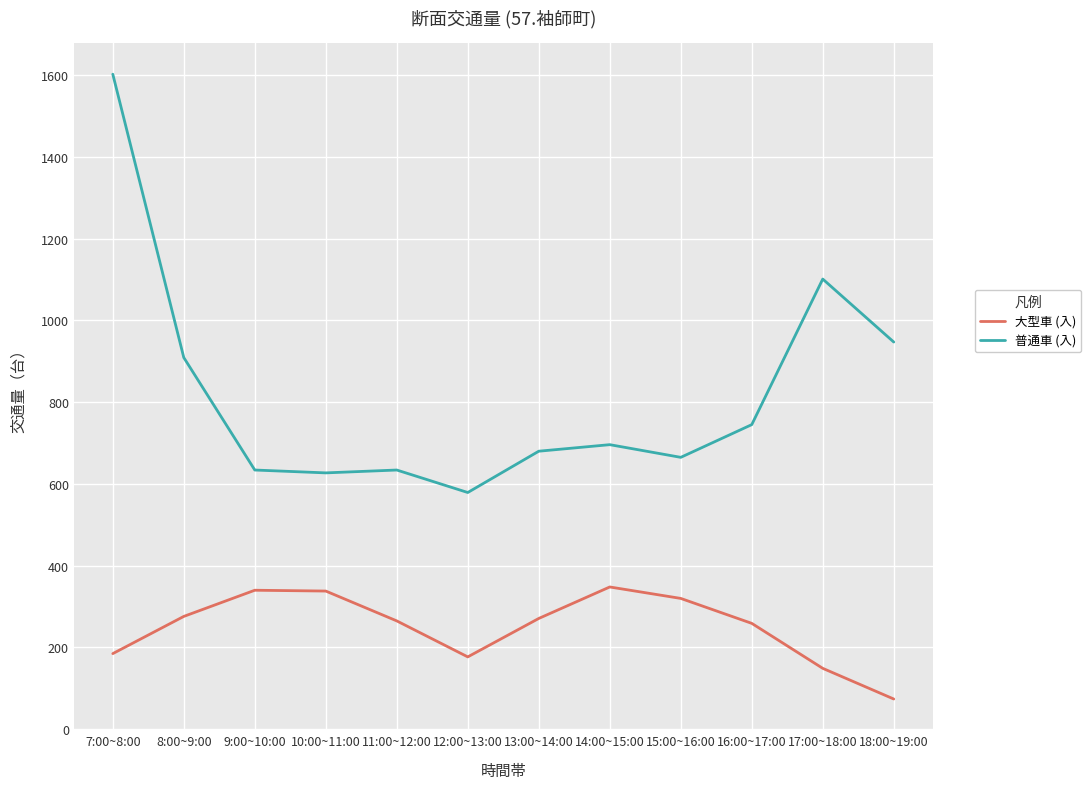

At which label does 普通車 (入) first exceed 696?

7:00~8:00